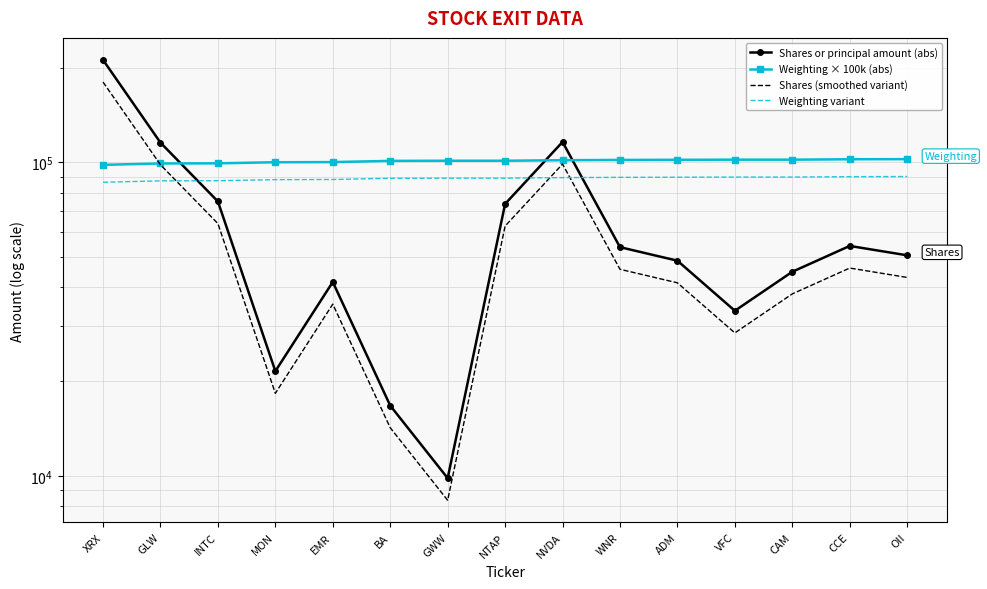

True or false: Shares or principal amount (abs) and Shares (smoothed variant) cross at least once.

False